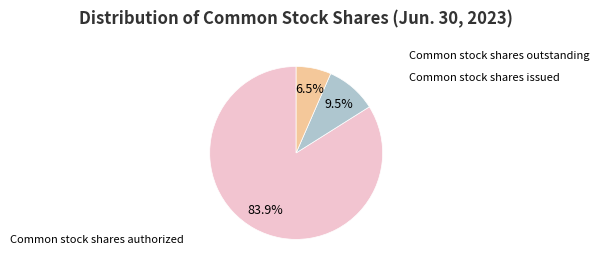

Does Common stock shares issued represent more than half of the total?

No